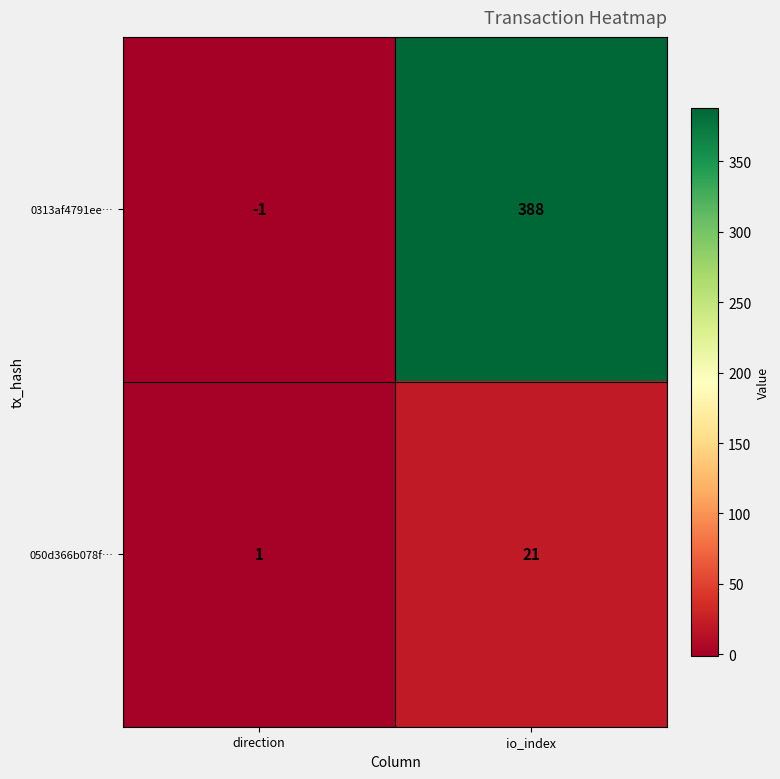

What is the difference between the 050d366b078f… values at direction and io_index?

20